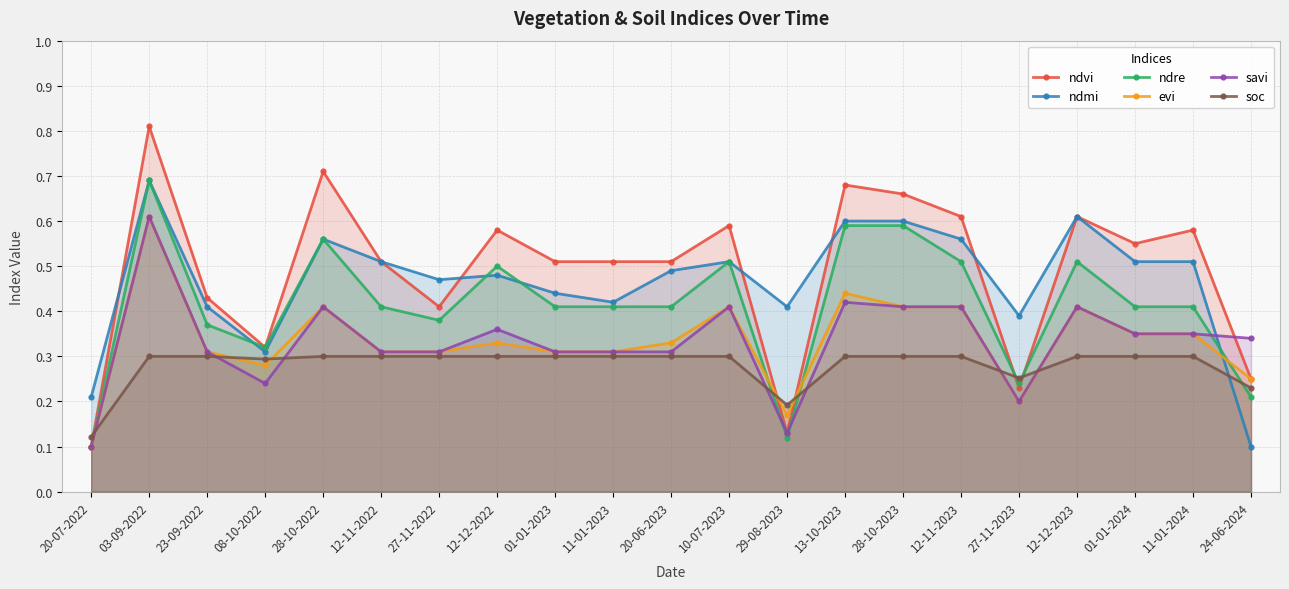

True or false: evi has a value of 0.3 at 11-01-2024.

True